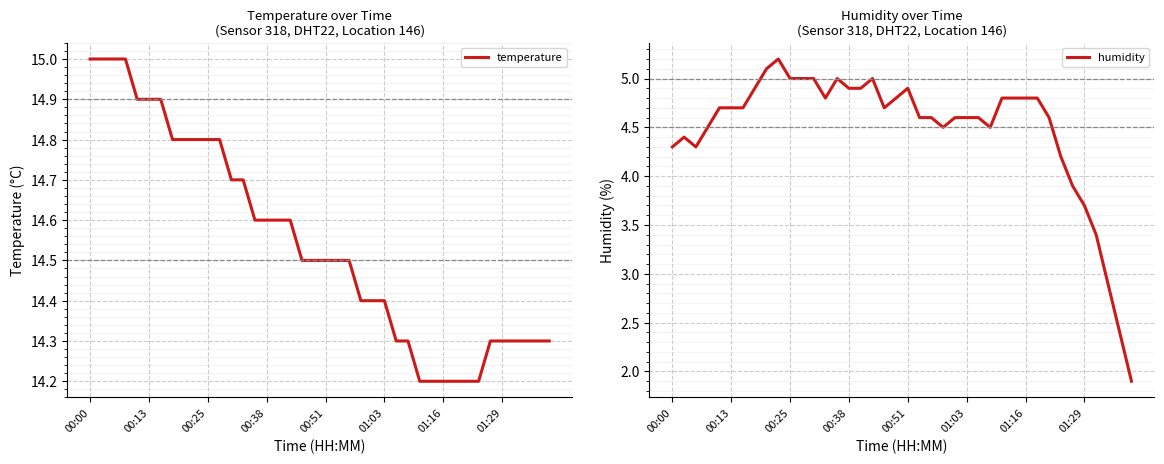

What is the spread (max minus min) of values at 24?

9.8